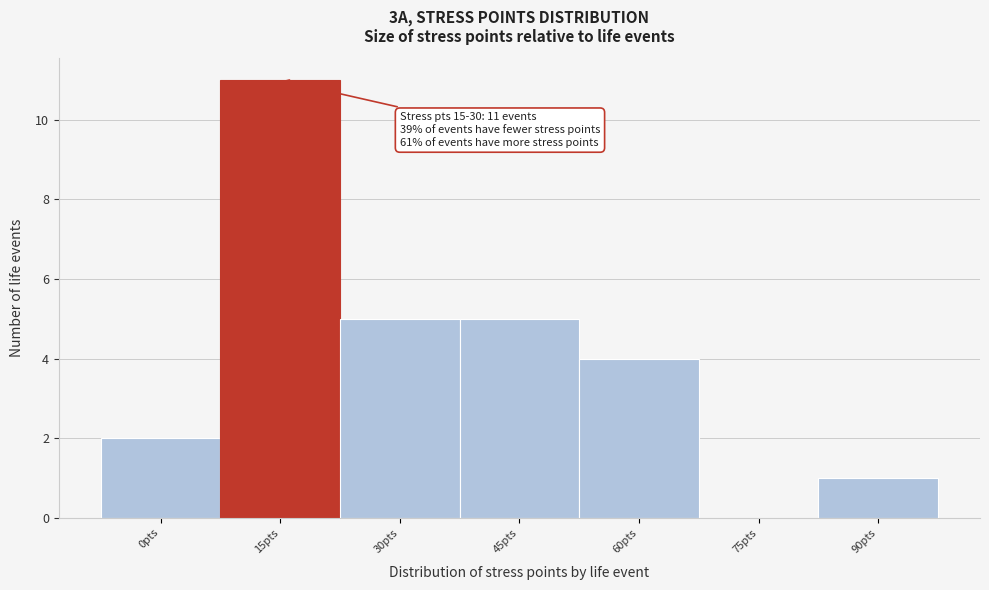

Reading left to right, transcribe all the data shown in this chart.

0pts=2	15pts=11	30pts=5	45pts=5	60pts=4	75pts=0	90pts=1